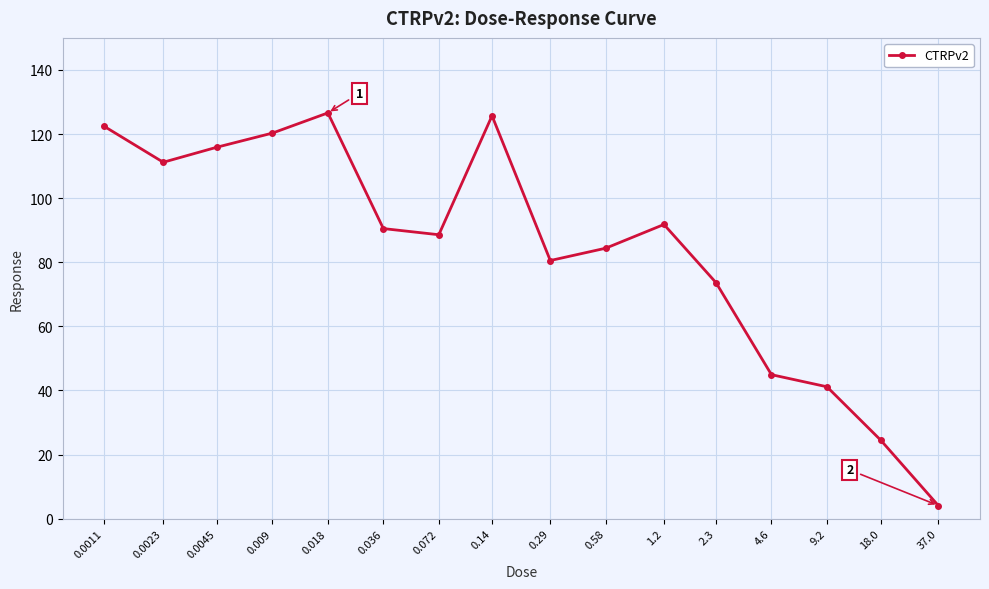

Where is the first local minimum?

0.0023